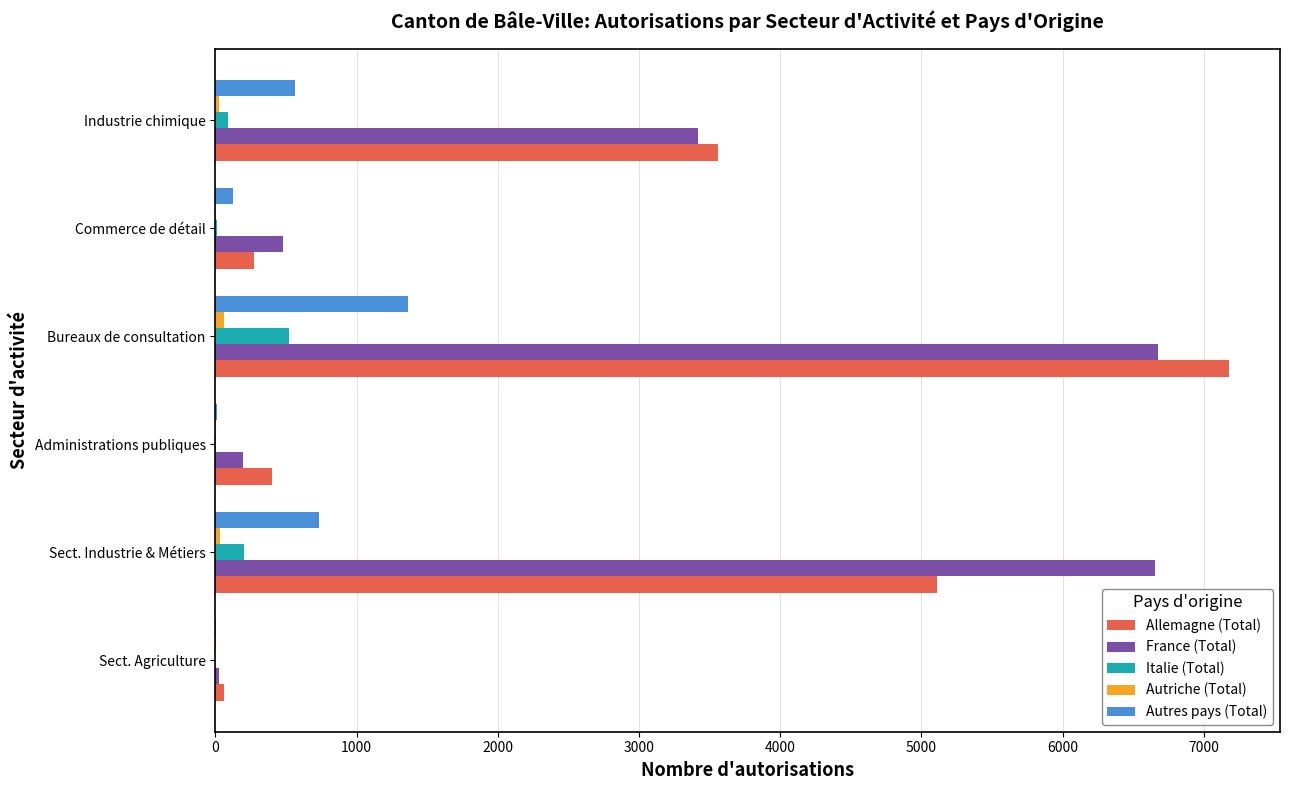

True or false: France (Total) has a value of 11950 at Sect. Industrie & Métiers.

False